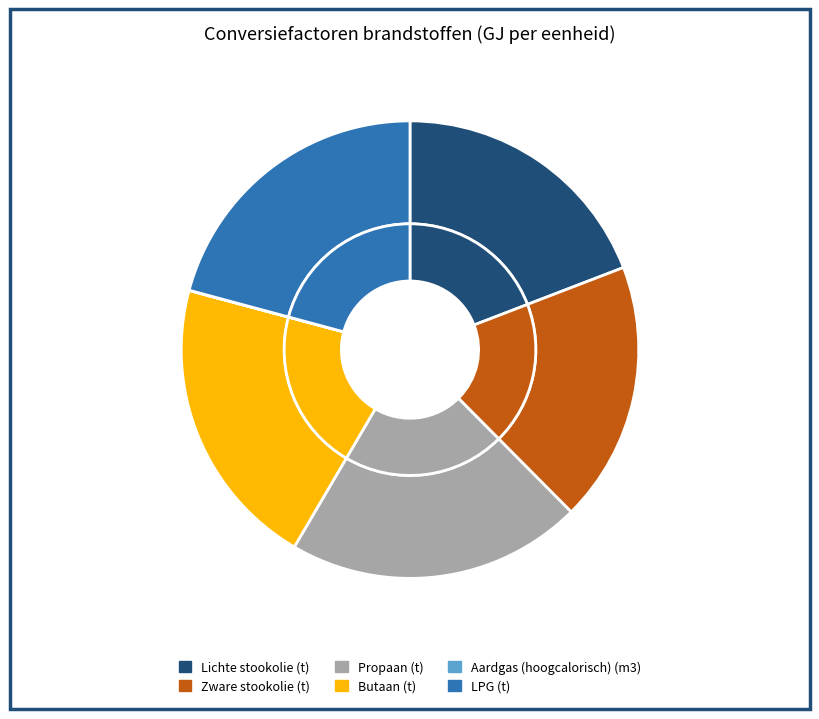

Rank the categories by value from lowest to highest.

Aardgas (hoogcalorisch) (m3), Zware stookolie (t), Lichte stookolie (t), Butaan (t), LPG (t), Propaan (t)